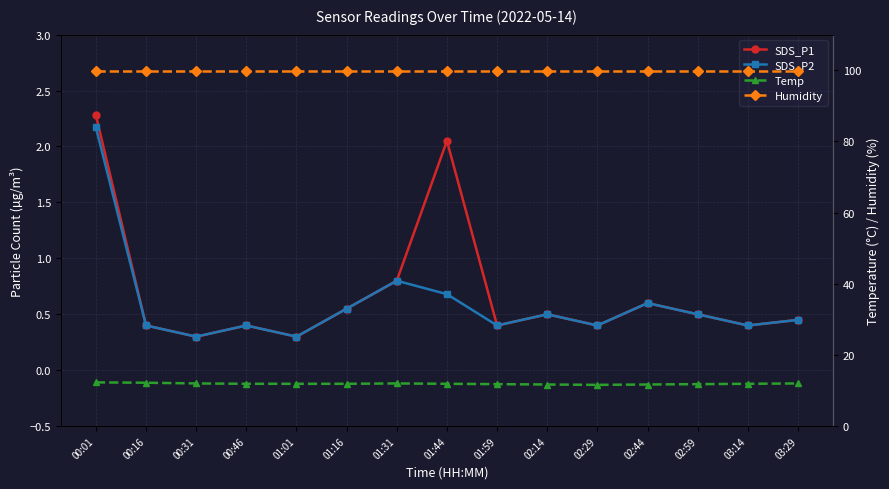

At 03:14, list the series in order from smallest to largest.

SDS_P1, SDS_P2, Temp, Humidity